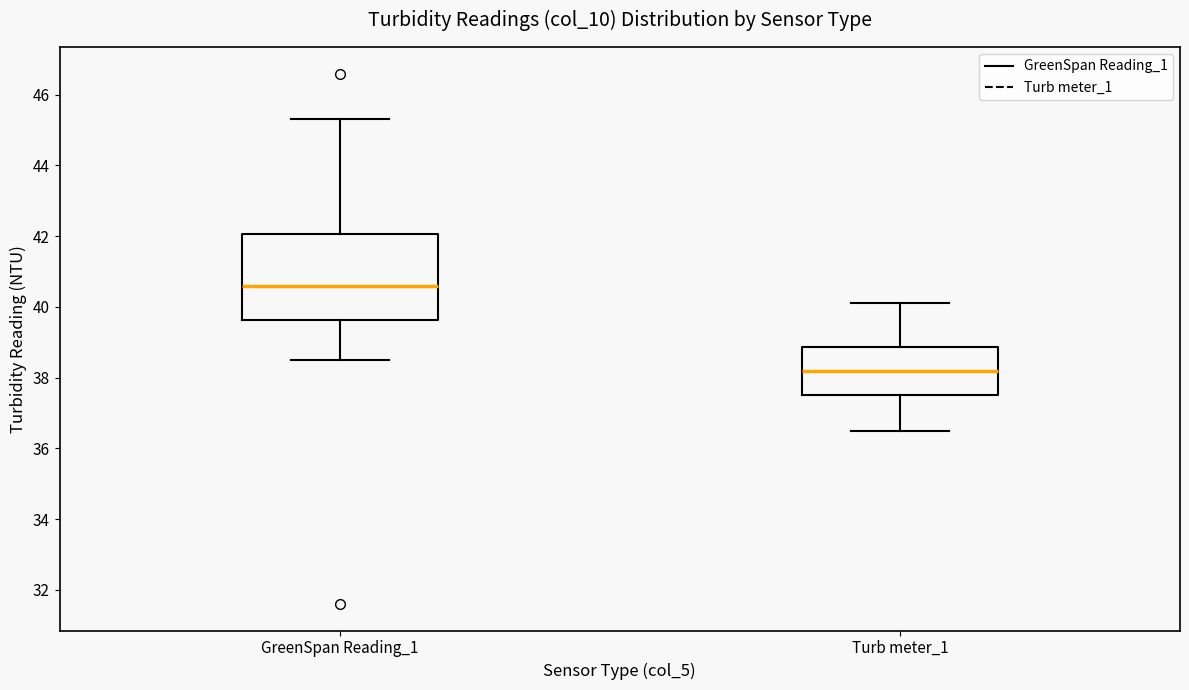

Reading left to right, read every box against the y-axis: the position of its median line, the range the box covers, and the ends of its whiskers. The values are not printed on the chart, so give them approximately, as read against the axis.

GreenSpan Reading_1: median 40.6, box 39.6 to 42.0, whiskers 38.6 to 45.4
Turb meter_1: median 38.2, box 37.6 to 38.8, whiskers 36.6 to 40.2